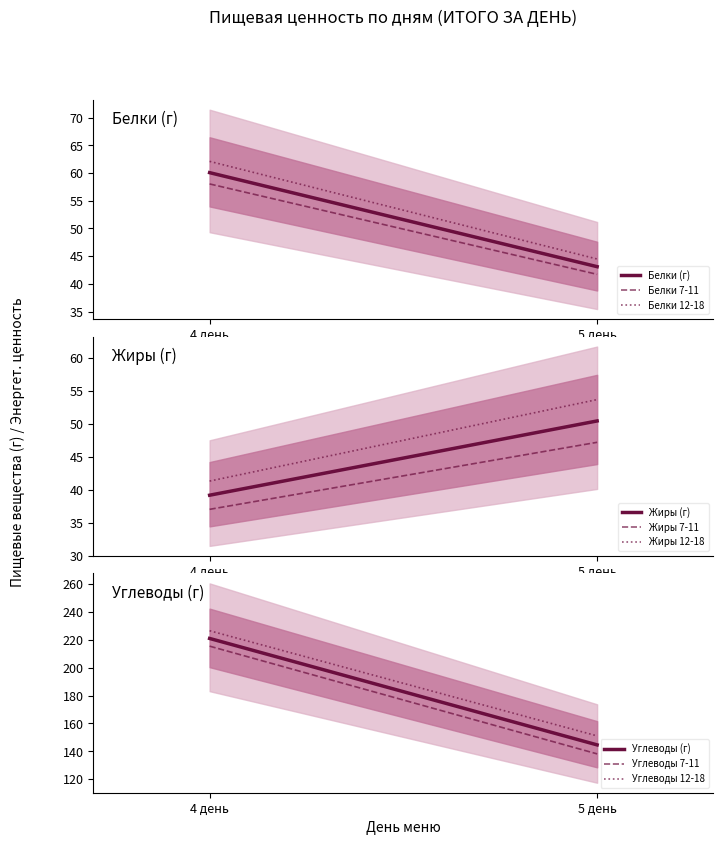

What is the highest value of the Белки 7-11 лет series?

58.0